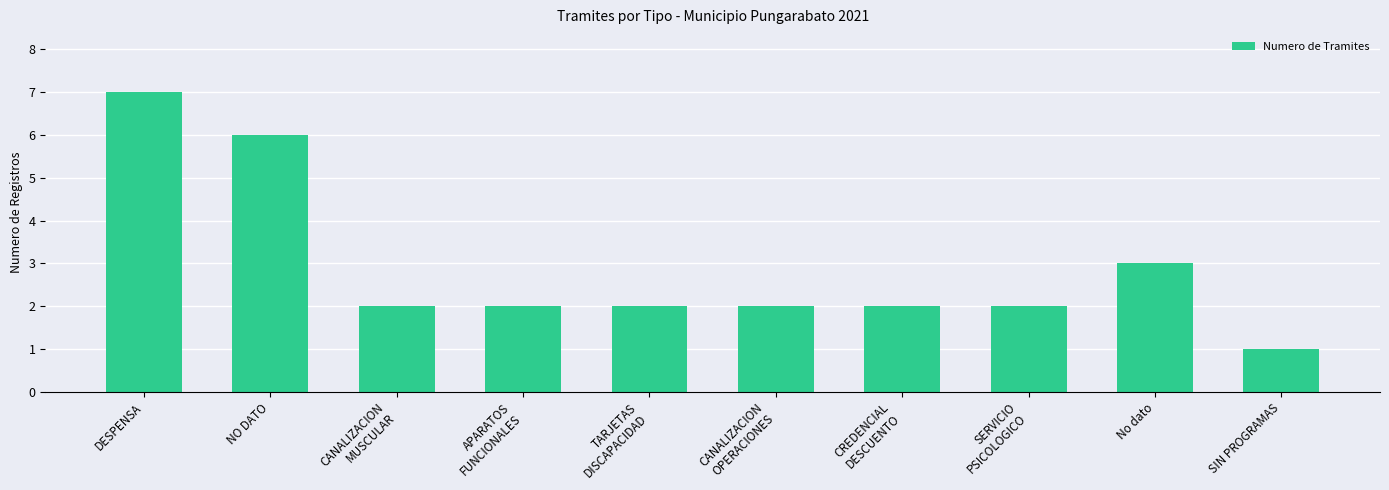

What is the average value?

3